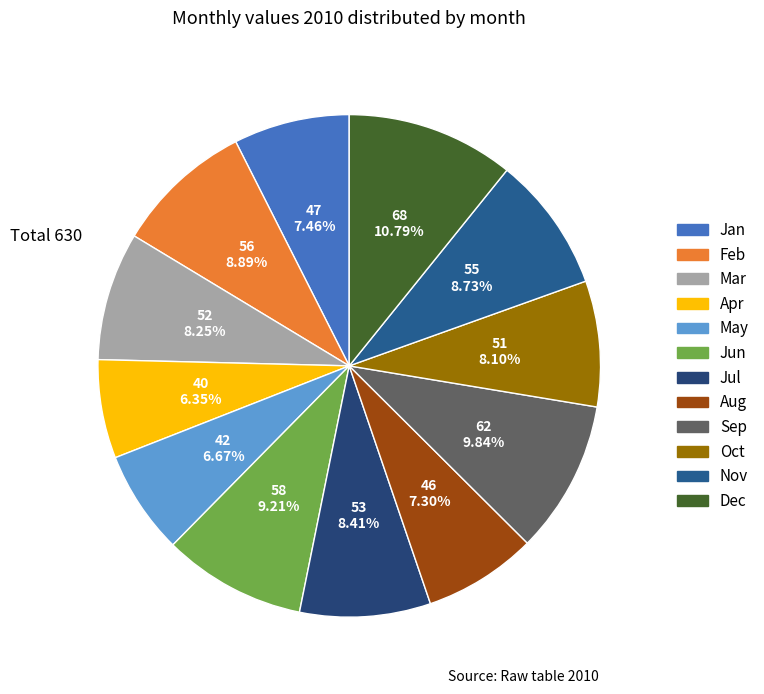

What is the ratio of the value at Mar to the value at Sep?

0.8